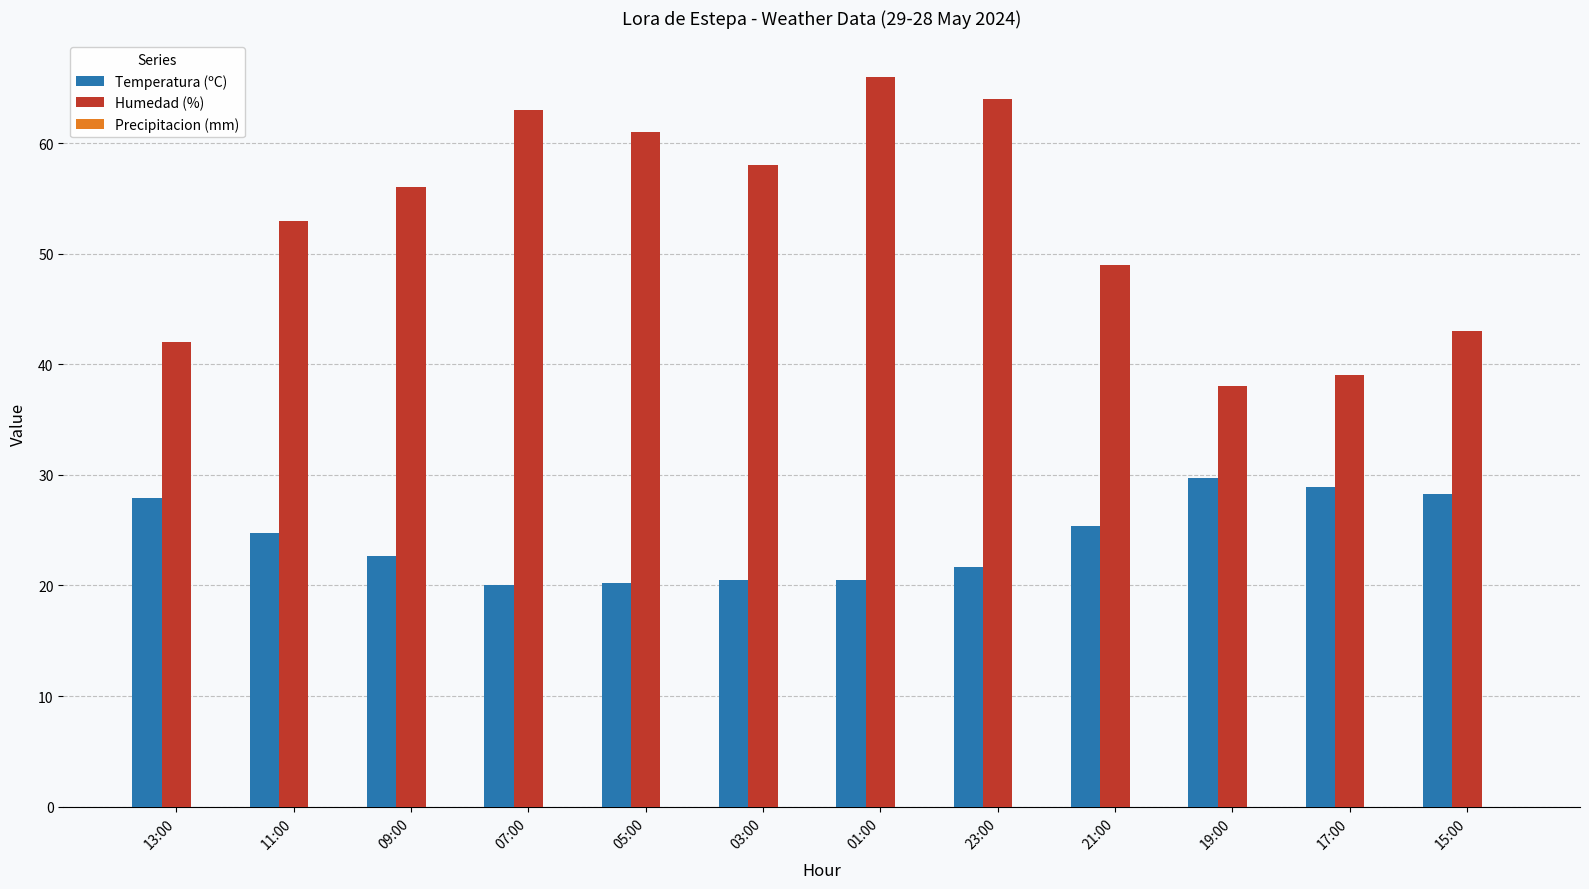

Does the chart contain any negative values?

No